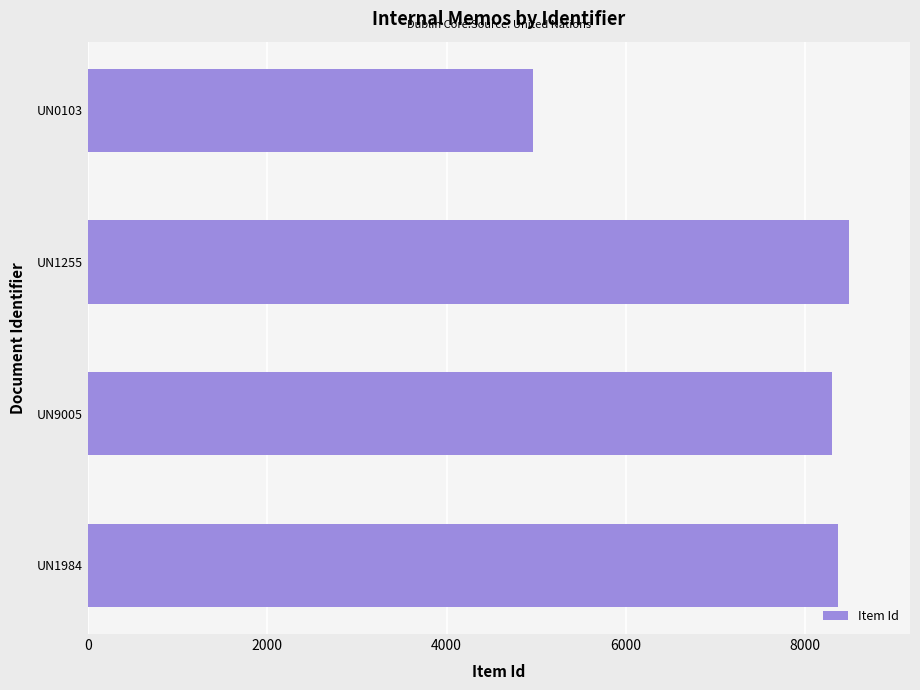

Are the bars grouped side by side (vs. stacked)?

No